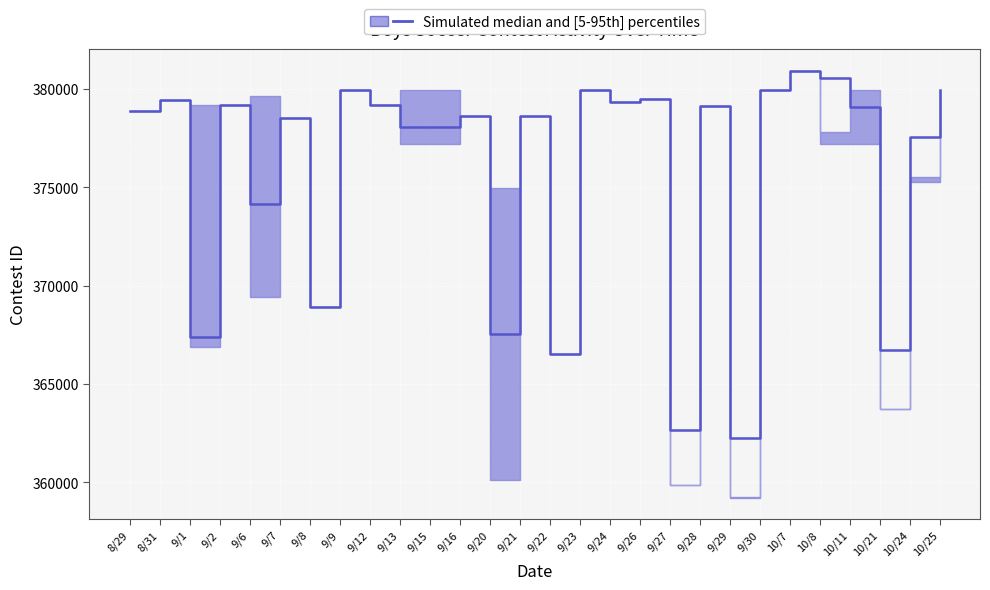

What is the sum of all values?

10520544